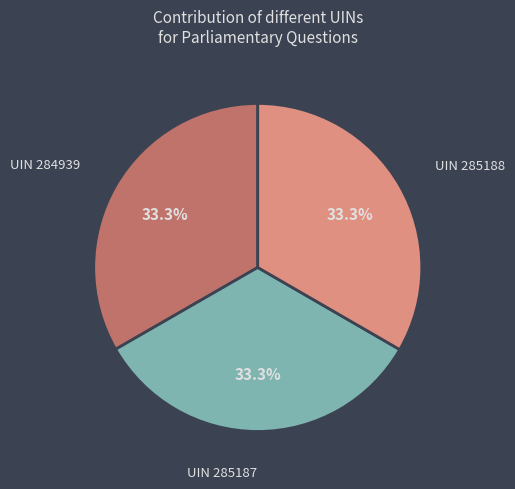

Approximately how many times larger is the value at UIN 285188 compared to UIN 285187?

1.0